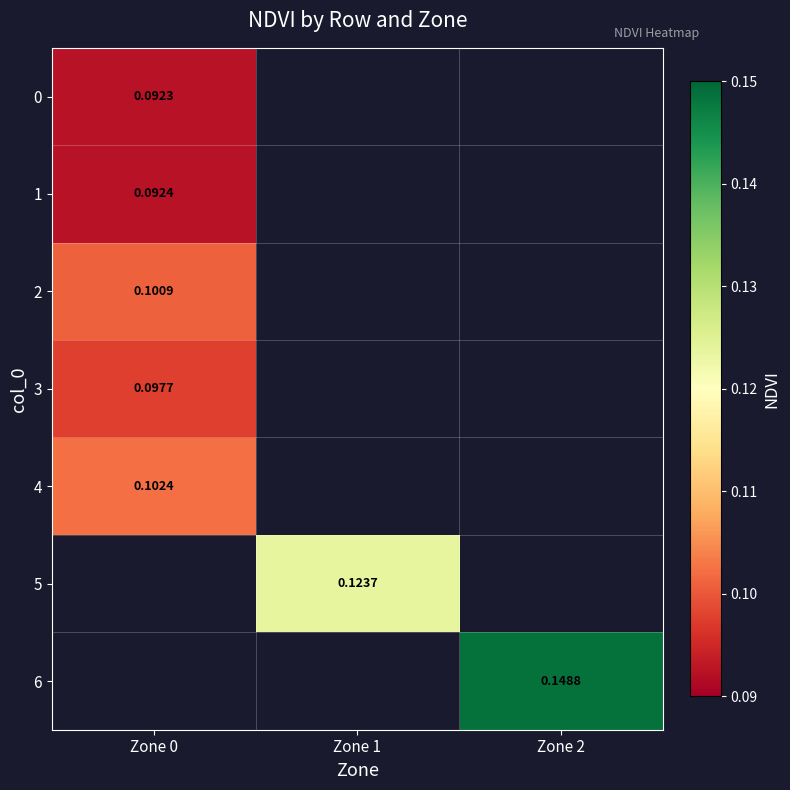

Is the value of 3 at Zone 0 greater than the value of 1 at Zone 0?

Yes